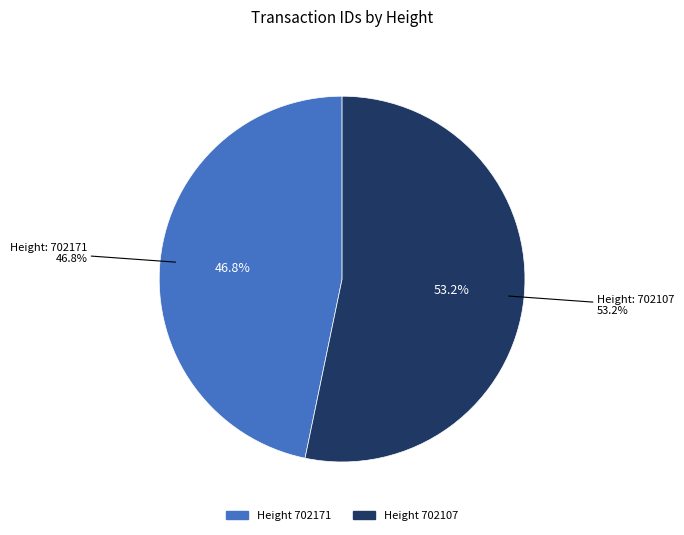

Count the number of slices in the pie.

2